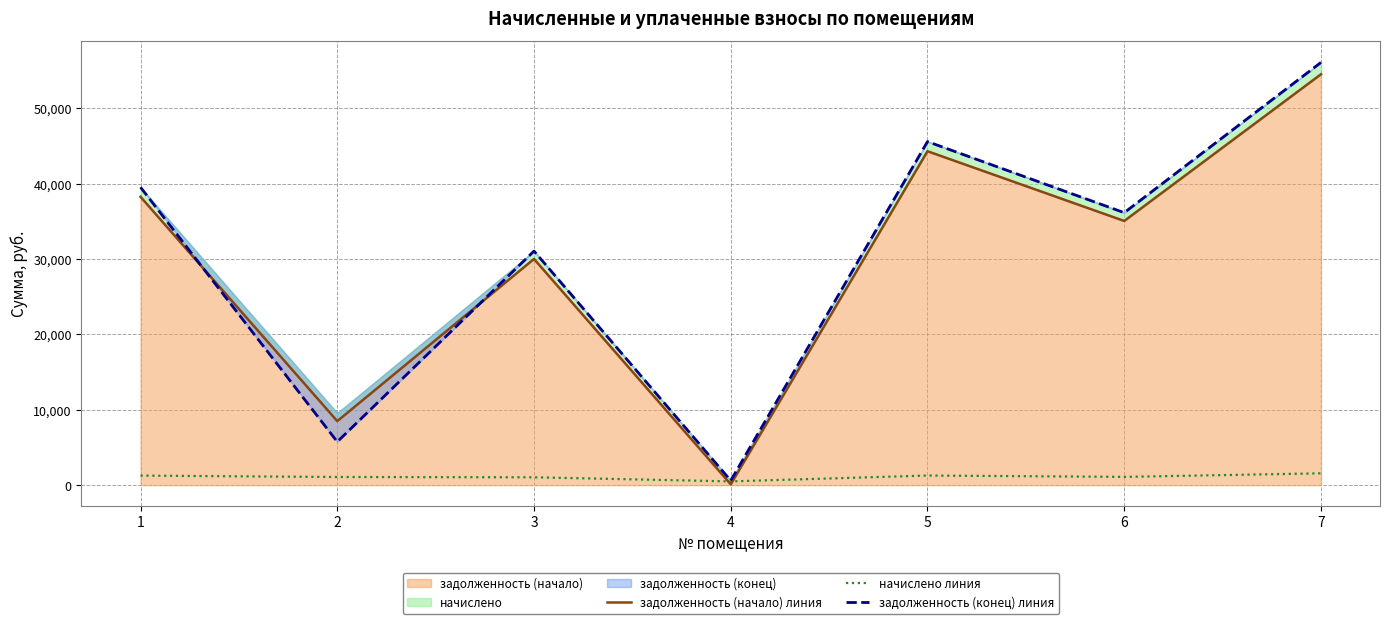

At 7, list the series in order from largest to smallest.

задолженность (конец) линия, задолженность (начало) линия, начислено линия